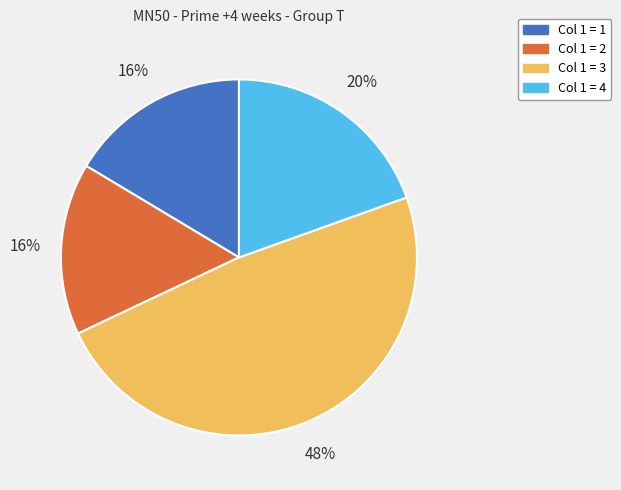

Is it true that Col 1 = 3 is 48% of the pie?

True